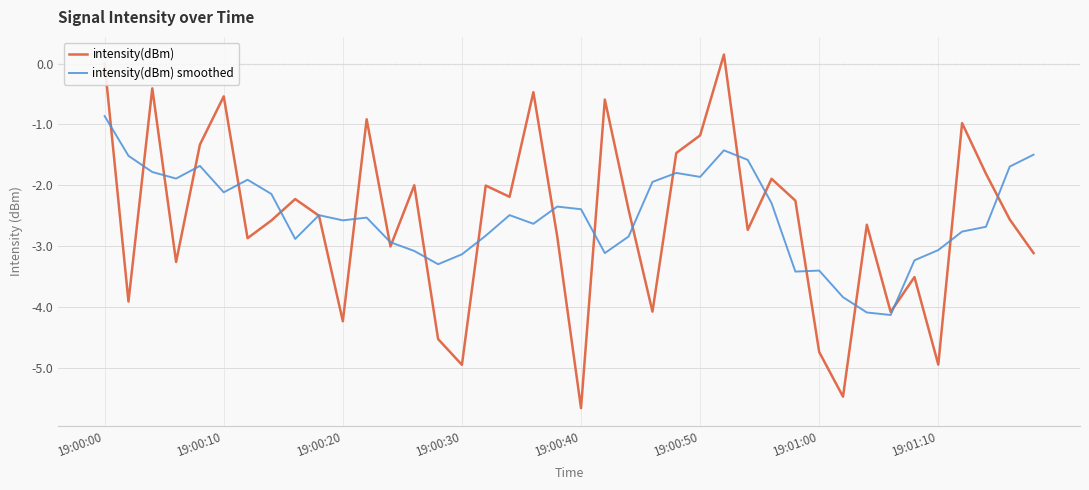

What is the lowest value of the intensity(dBm) smoothed series?

-4.1